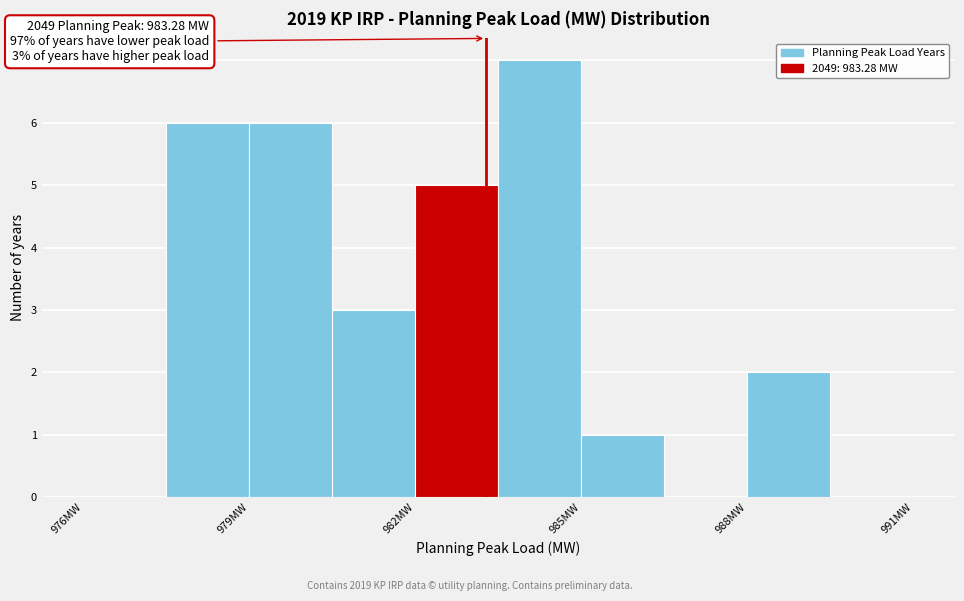

Around what value on the x-axis is the tallest bar? Give the approximate position of its centre, as read against the axis.

984.5